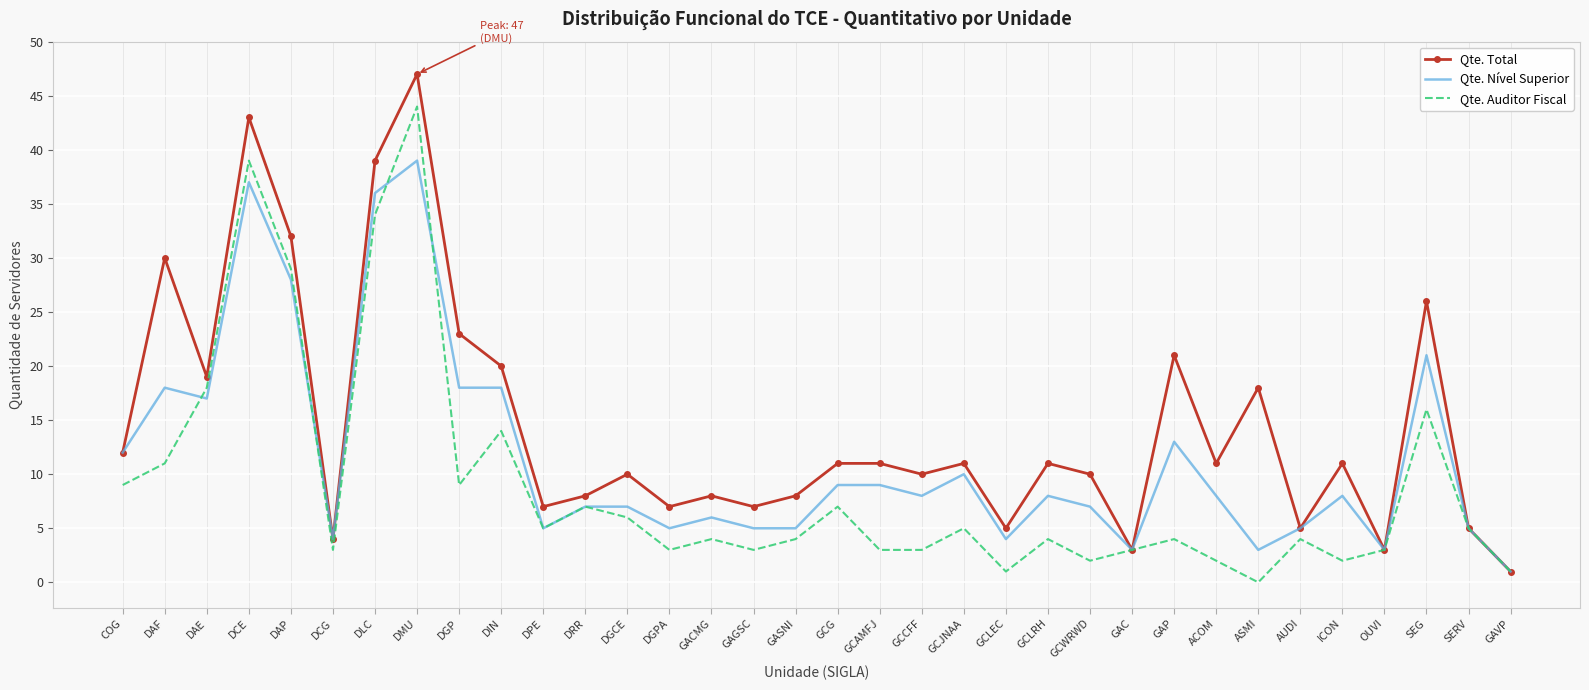

Reading left to right, list all the values displayed in this chart.

Qte. Total: COG=12	DAF=30	DAE=19	DCE=43	DAP=32	DCG=4	DLC=39	DMU=47	DGP=23	DIN=20	DPE=7	DRR=8	DGCE=10	DGPA=7	GACMG=8	GAGSC=7	GASNI=8	GCG=11	GCAMFJ=11	GCCFF=10	GCJNAA=11	GCLEC=5	GCLRH=11	GCWRWD=10	GAC=3	GAP=21	ACOM=11	ASMI=18	AUDI=5	ICON=11	OUVI=3	SEG=26	SERV=5	GAVP=1
Qte. Nível Superior: COG=12	DAF=18	DAE=17	DCE=37	DAP=28	DCG=4	DLC=36	DMU=39	DGP=18	DIN=18	DPE=5	DRR=7	DGCE=7	DGPA=5	GACMG=6	GAGSC=5	GASNI=5	GCG=9	GCAMFJ=9	GCCFF=8	GCJNAA=10	GCLEC=4	GCLRH=8	GCWRWD=7	GAC=3	GAP=13	ACOM=8	ASMI=3	AUDI=5	ICON=8	OUVI=3	SEG=21	SERV=5	GAVP=1
Qte. Auditor Fiscal: COG=9	DAF=11	DAE=18	DCE=39	DAP=29	DCG=3	DLC=34	DMU=44	DGP=9	DIN=14	DPE=5	DRR=7	DGCE=6	DGPA=3	GACMG=4	GAGSC=3	GASNI=4	GCG=7	GCAMFJ=3	GCCFF=3	GCJNAA=5	GCLEC=1	GCLRH=4	GCWRWD=2	GAC=3	GAP=4	ACOM=2	ASMI=0	AUDI=4	ICON=2	OUVI=3	SEG=16	SERV=5	GAVP=1